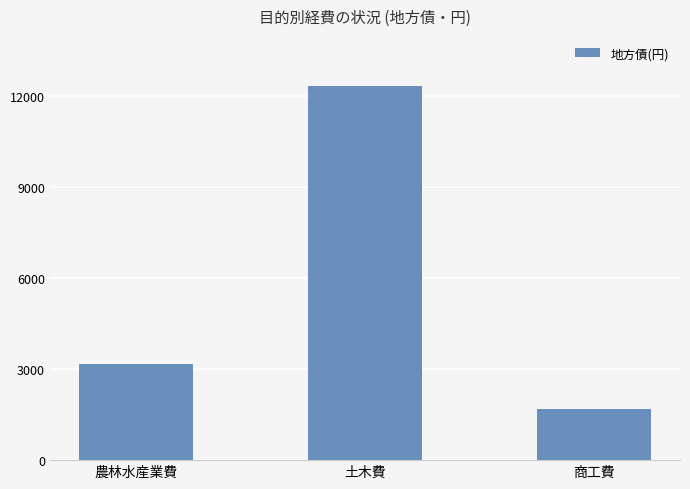

What is the change in value from 土木費 to 商工費?

-10652